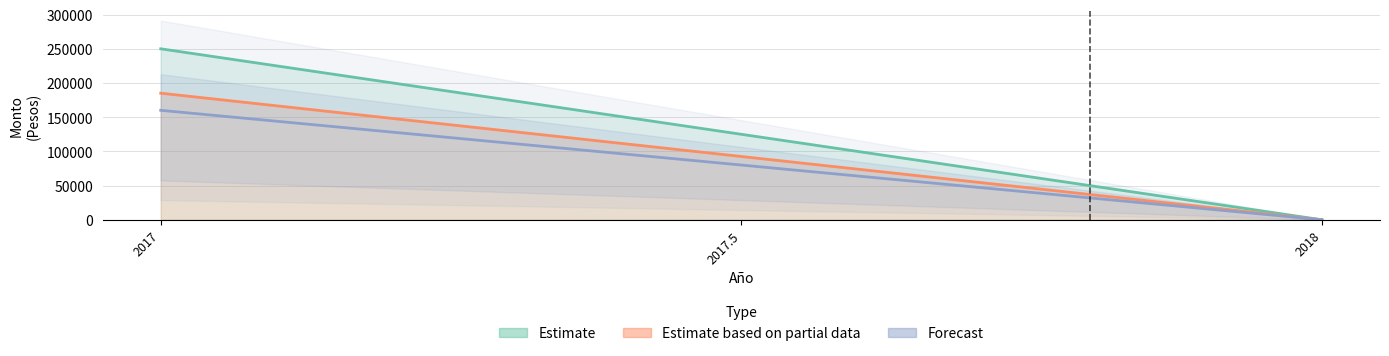

What is the difference between the Total Gastos values at 2018 and 2017?

185116.2